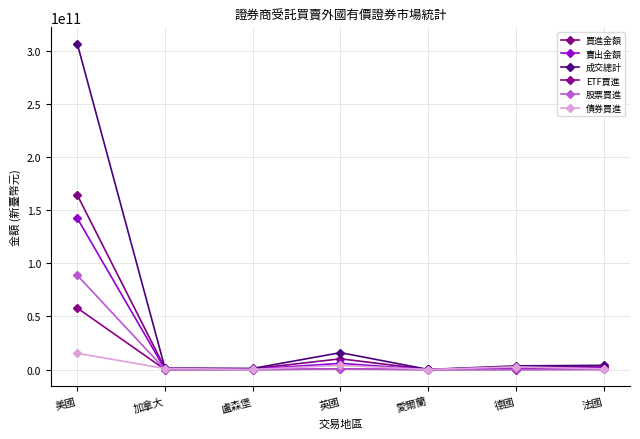

At which label does 買進金額 reach its peak?

美國